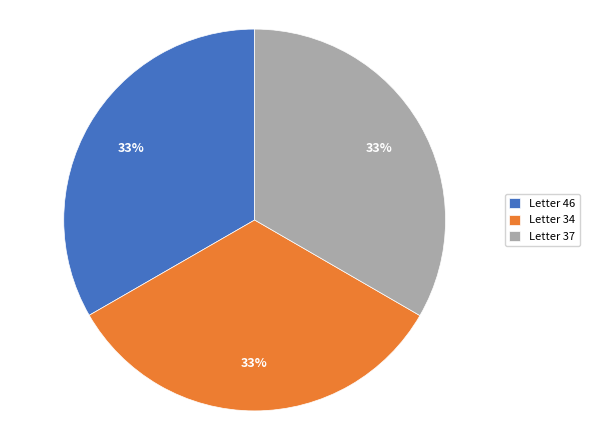

To the nearest percent, what is the combined percentage of Letter 37 and Letter 46?

67%